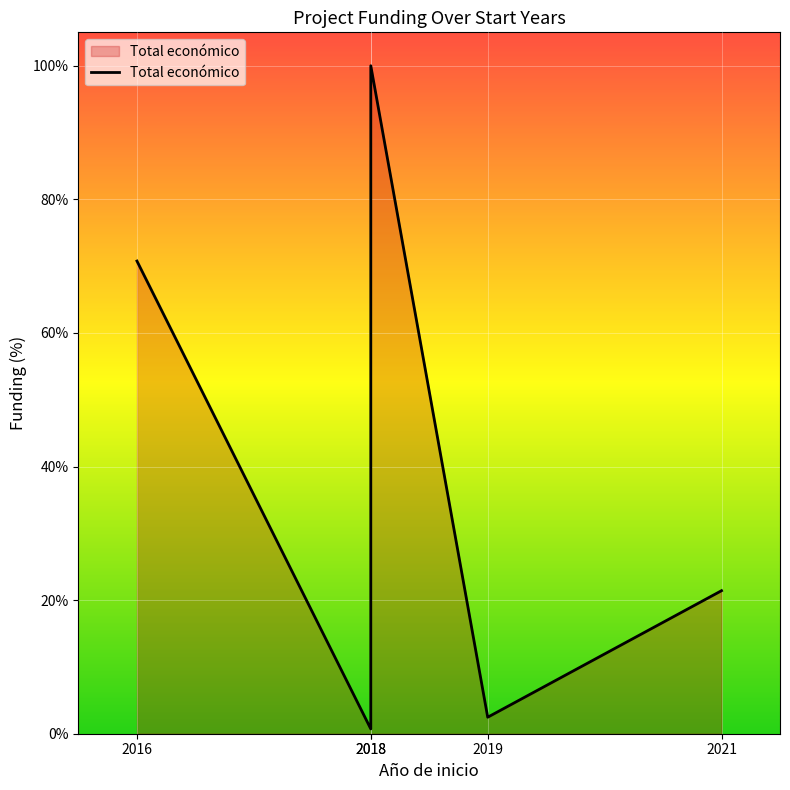

How many interior local peaks (higher than both neighbors) does the data have?

1